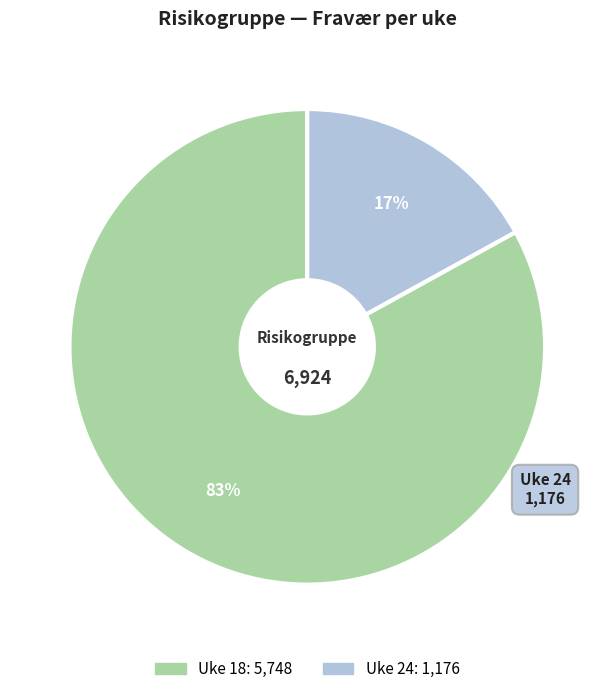

Combined, do Uke 18 and Uke 24 account for over 50%?

Yes